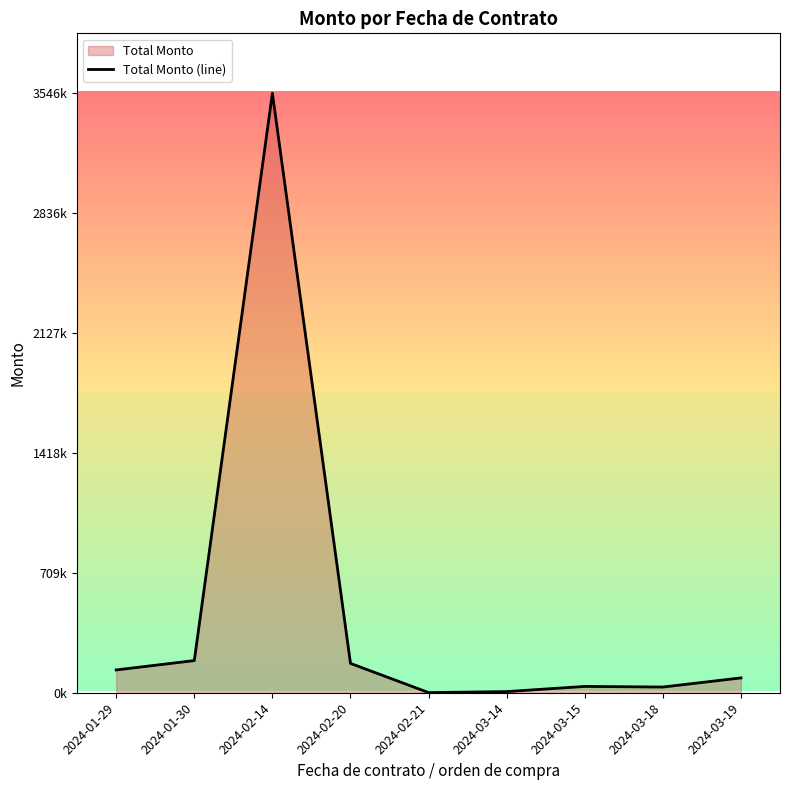

True or false: the data has more than 2 interior local peaks.

False